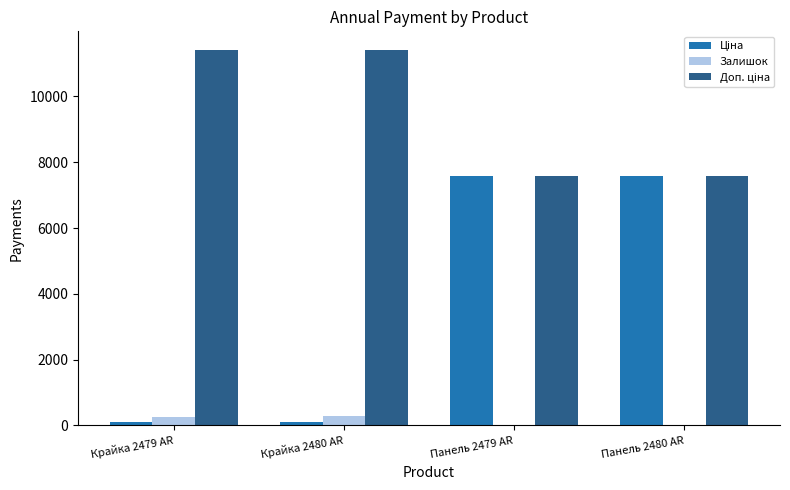

What is the sum of all Залишок values?

591.0